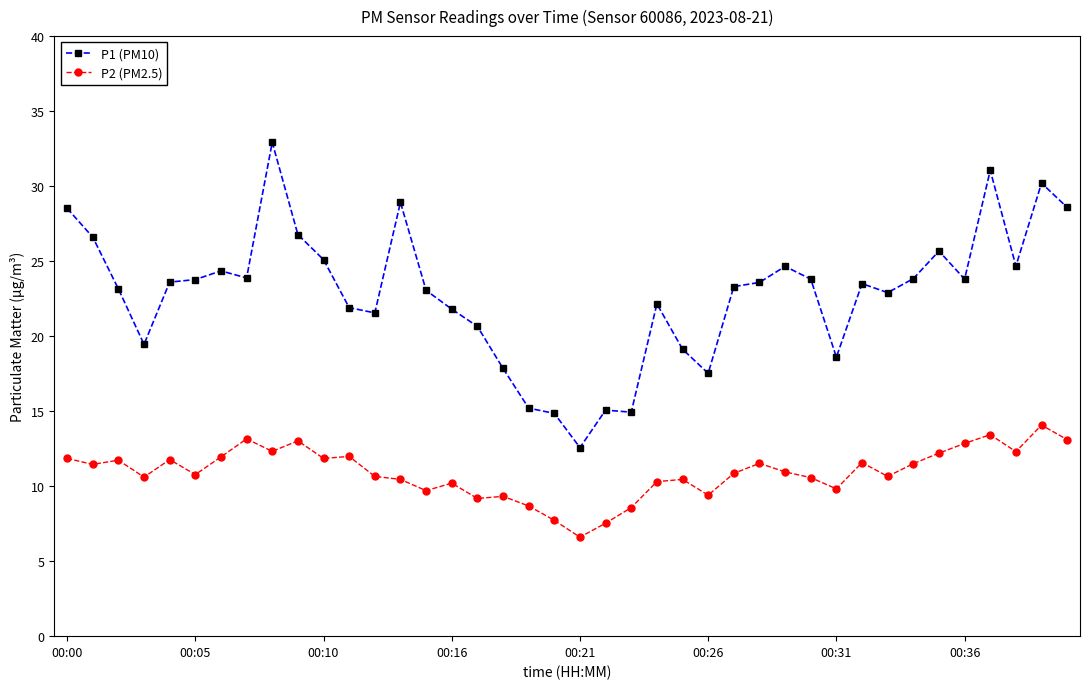

What is the smallest value displayed?

6.6